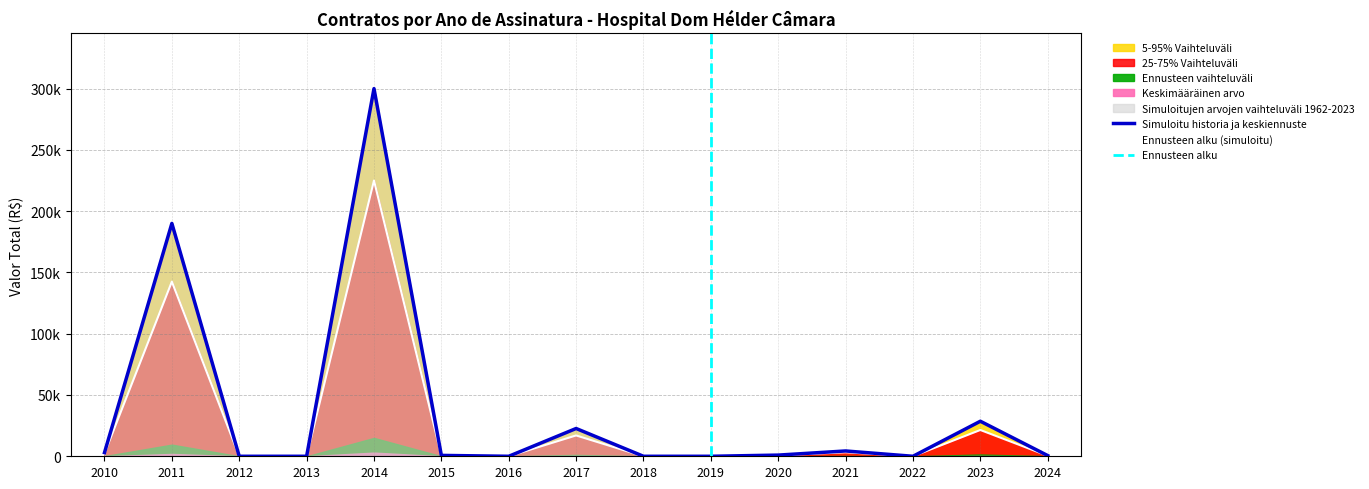

Which label corresponds to the smallest value in the chart?

2012